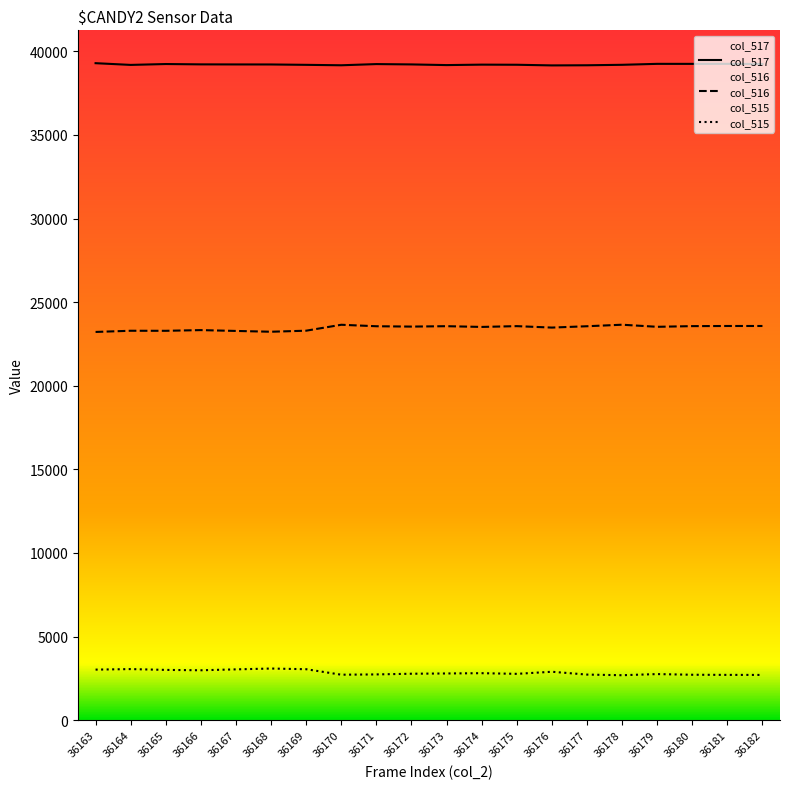

What is the total value across all series at 36168?

65535